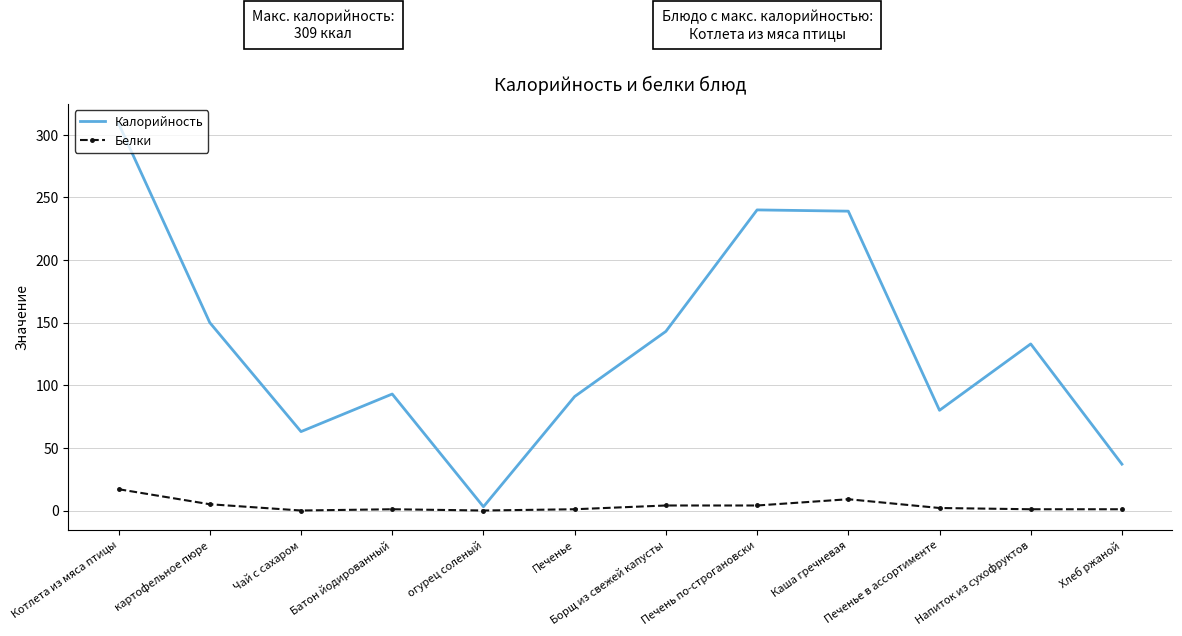

What is the difference between the maximum and minimum values in the Калорийность series?

306